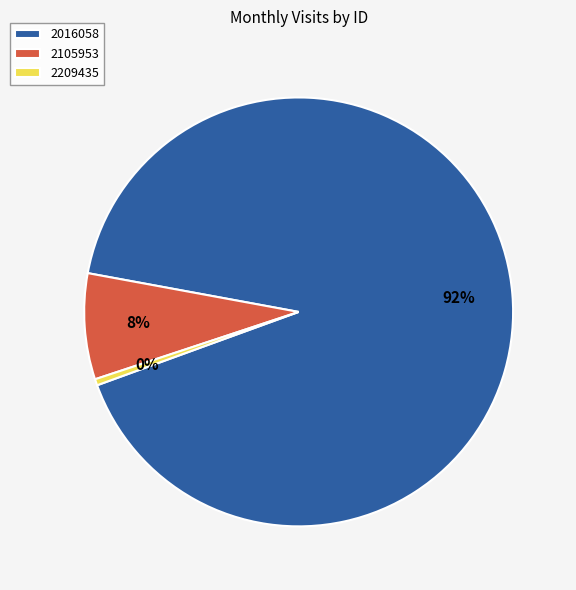

To the nearest percent, what is the combined percentage of 2016058 and 2209435?

92%